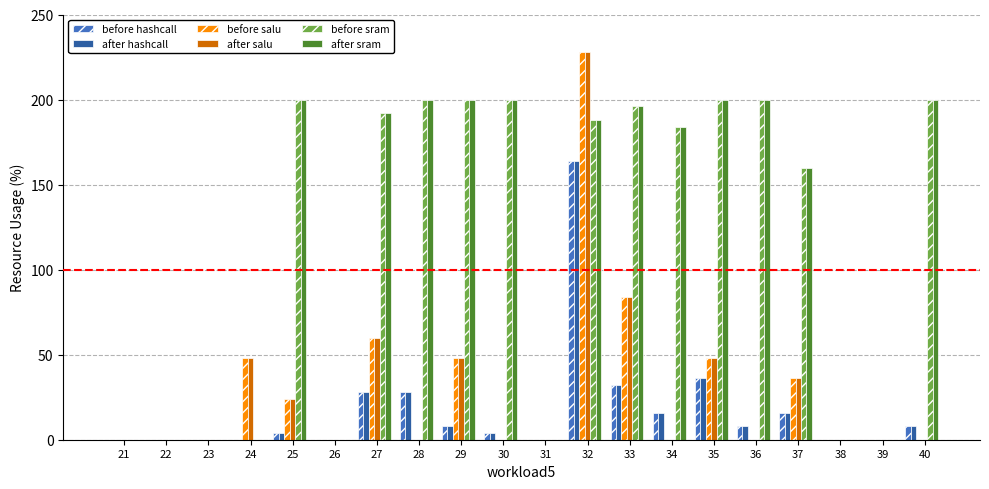

At which category is the sum across all series the highest?

32